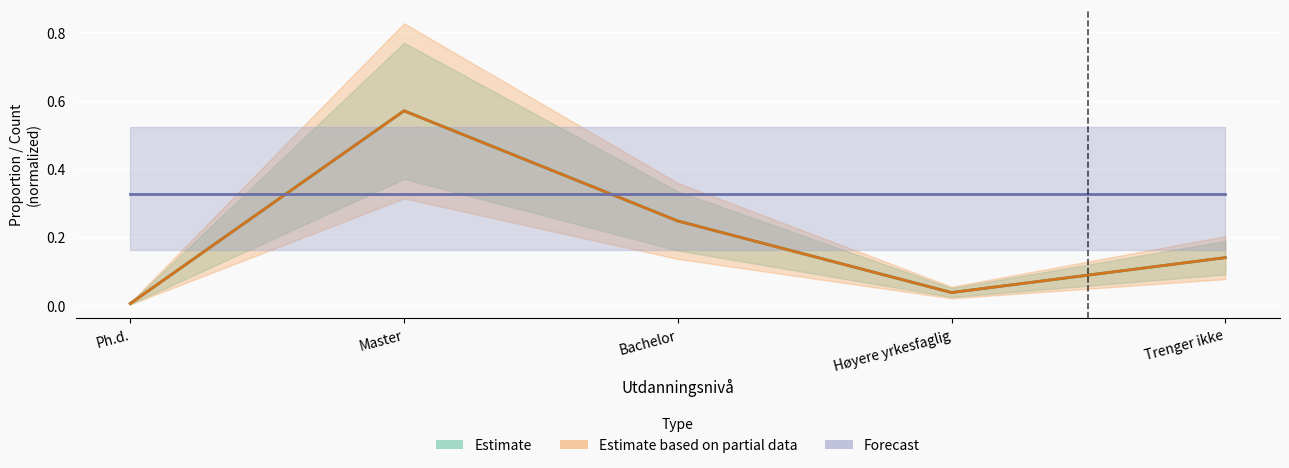

What position from the right is Ph.d.?

5